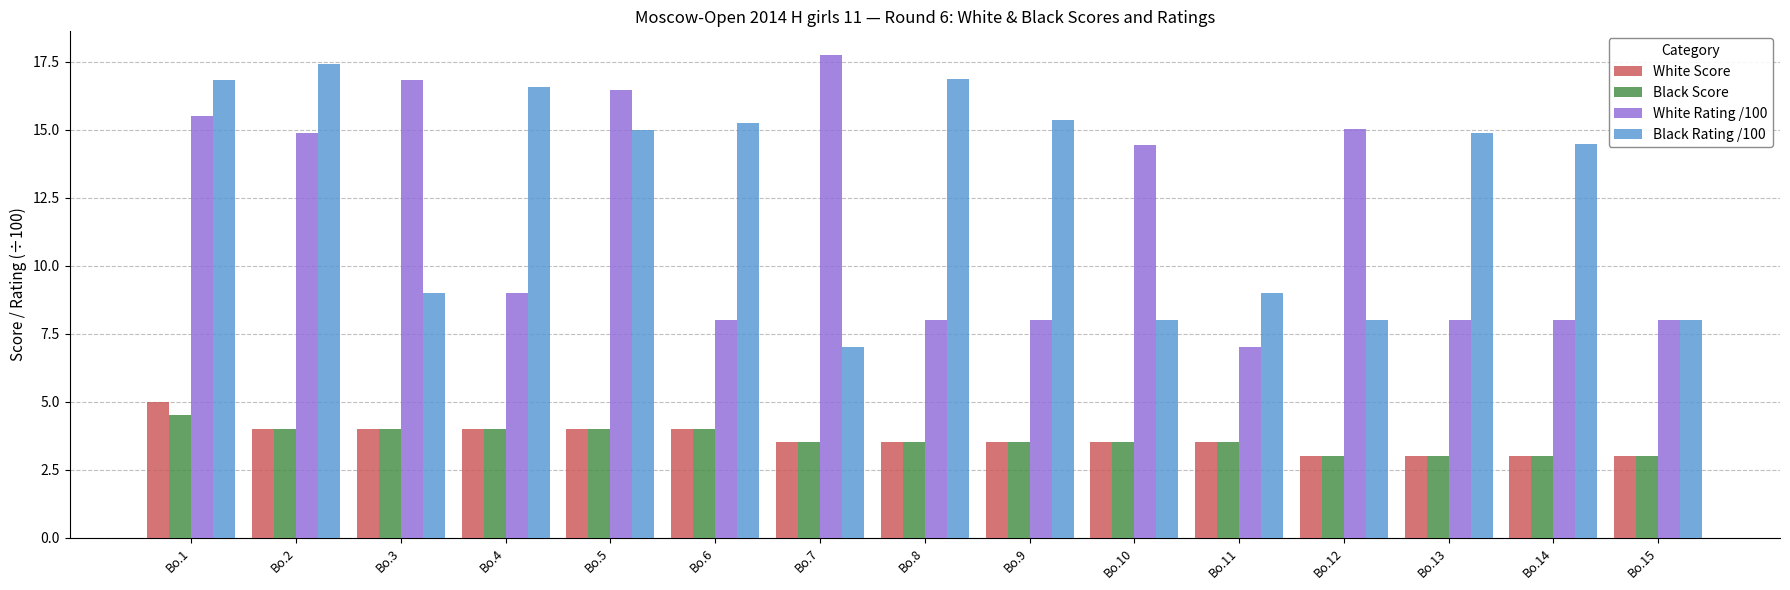

At which category is the sum across all series the highest?

Bo.1